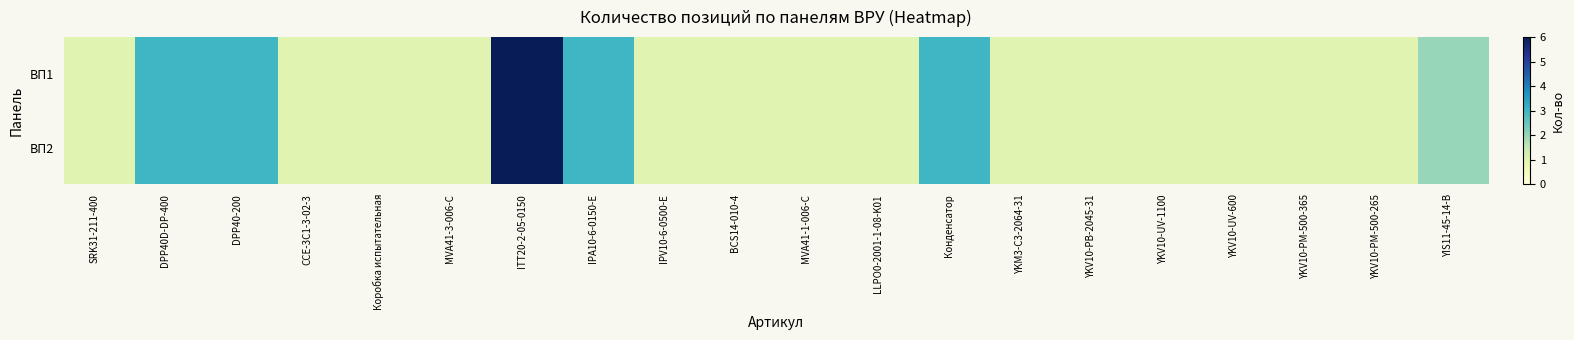

Reading right to left, transcribe all the data shown in this chart.

ВП1: YIS11-45-14-B=2	YKV10-PM-500-265=1	YKV10-PM-500-365=1	YKV10-UV-600=1	YKV10-UV-1100=1	YKV10-PB-2045-31=1	YKM3-C3-2064-31=1	Конденсатор=3	LLPO0-2001-1-08-K01=1	MVA41-1-006-C=1	BCS14-010-4=1	IPV10-6-0500-E=1	IPA10-6-0150-E=3	ITT20-2-05-0150=6	MVA41-3-006-C=1	Коробка испытательная=1	CCE-3C1-3-02-3=1	DPP40-200=3	DPP40D-DP-400=3	SRK31-211-400=1
ВП2: YIS11-45-14-B=2	YKV10-PM-500-265=1	YKV10-PM-500-365=1	YKV10-UV-600=1	YKV10-UV-1100=1	YKV10-PB-2045-31=1	YKM3-C3-2064-31=1	Конденсатор=3	LLPO0-2001-1-08-K01=1	MVA41-1-006-C=1	BCS14-010-4=1	IPV10-6-0500-E=1	IPA10-6-0150-E=3	ITT20-2-05-0150=6	MVA41-3-006-C=1	Коробка испытательная=1	CCE-3C1-3-02-3=1	DPP40-200=3	DPP40D-DP-400=3	SRK31-211-400=1